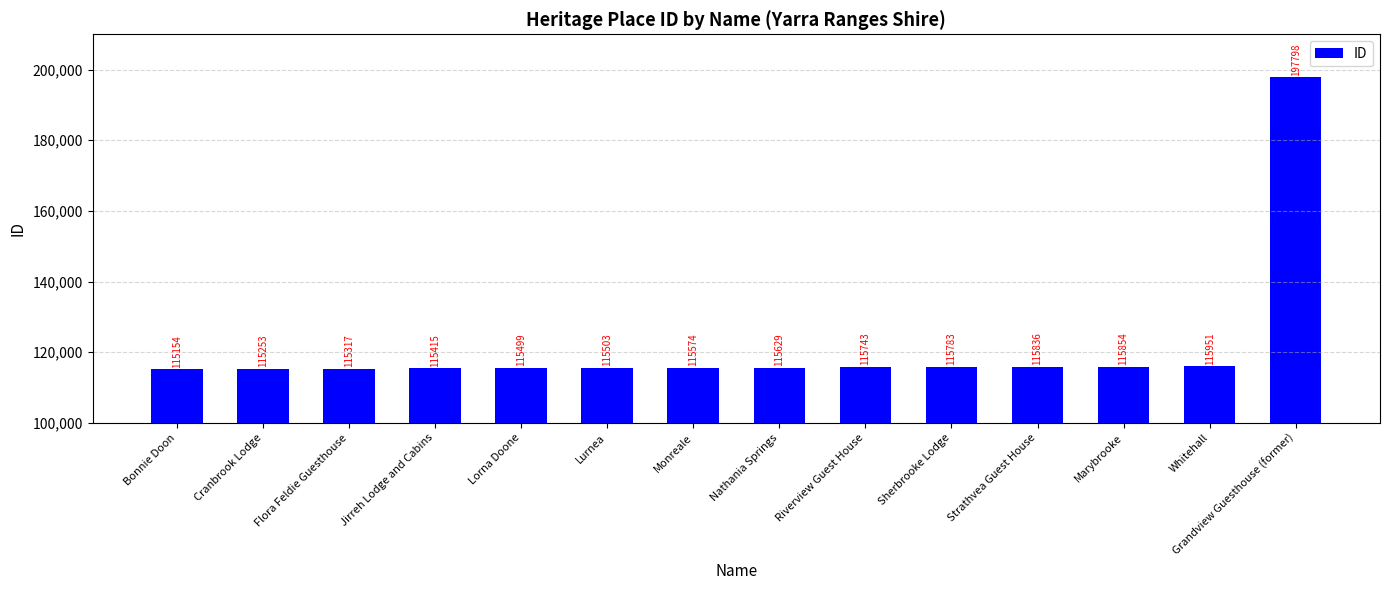

Rank the categories by value from lowest to highest.

Bonnie Doon, Cranbrook Lodge, Flora Feldie Guesthouse, Jirreh Lodge and Cabins, Lorna Doone, Lurnea, Monreale, Nathania Springs, Riverview Guest House, Sherbrooke Lodge, Strathvea Guest House, Marybrooke, Whitehall, Grandview Guesthouse (former)